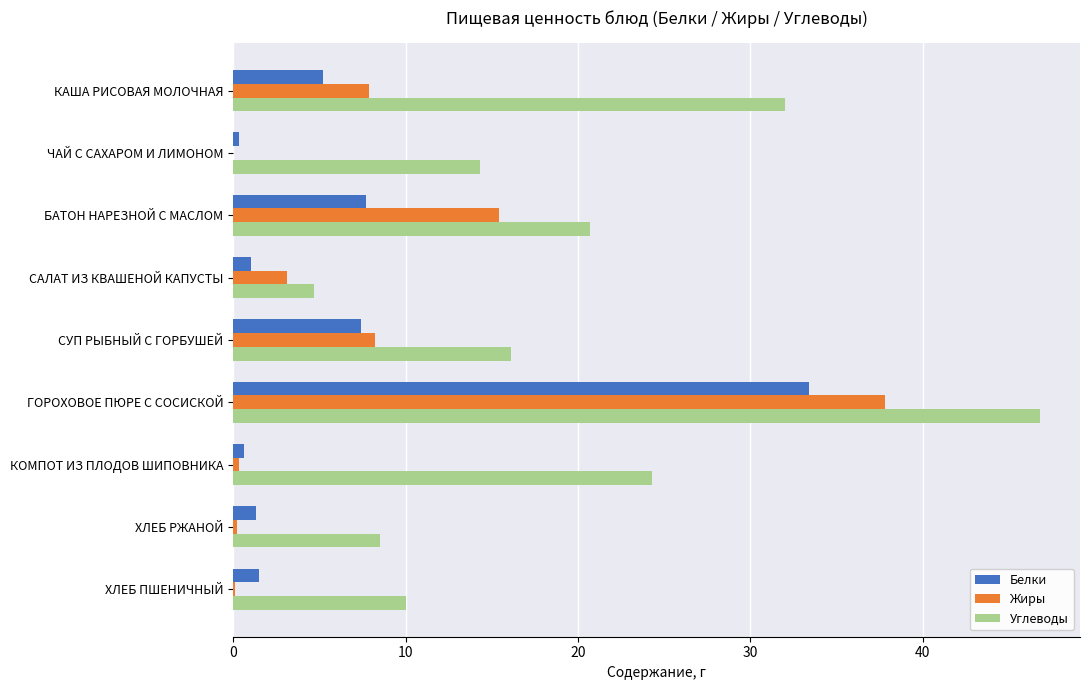

At which category is the sum across all series the highest?

ГОРОХОВОЕ ПЮРЕ С СОСИСКОЙ